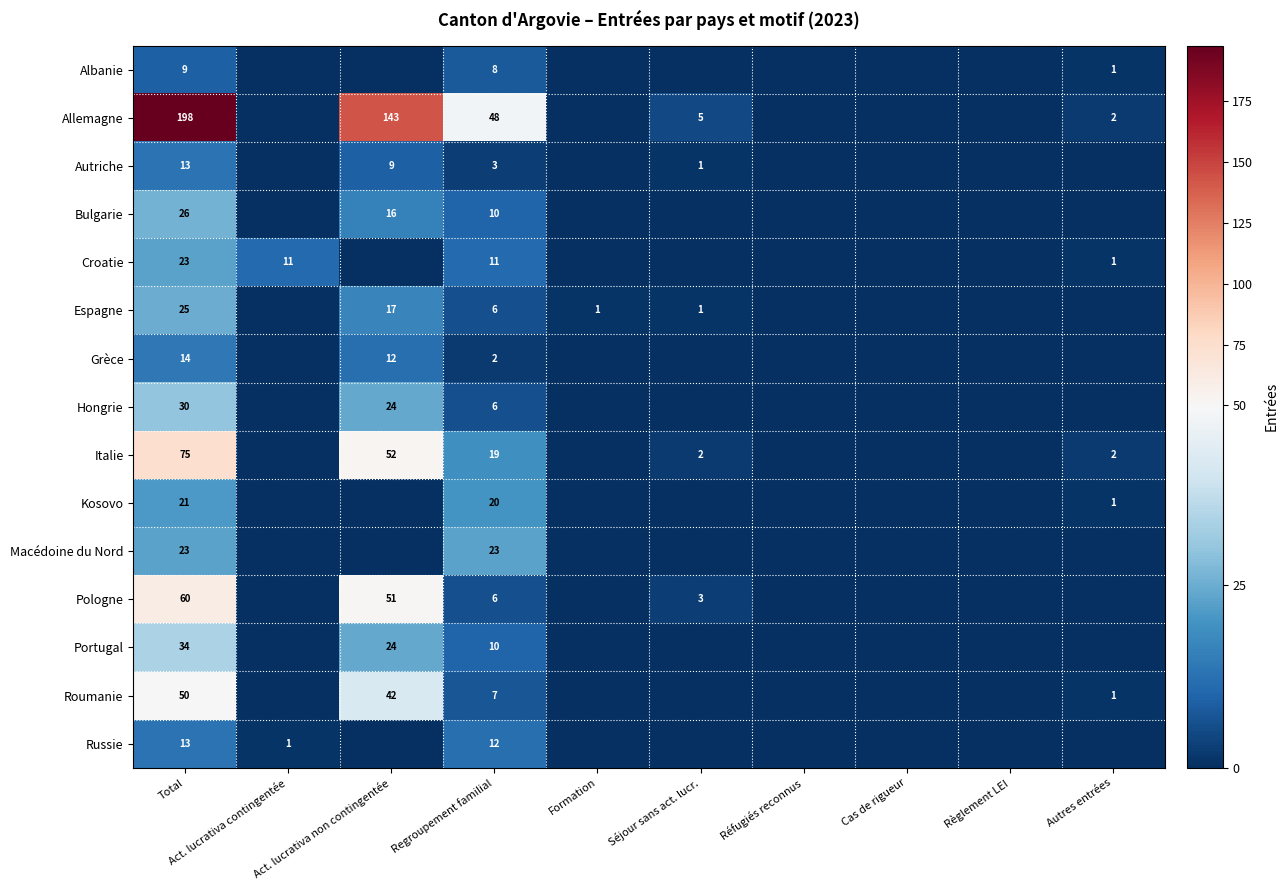

What is the difference between the maximum and minimum values in the Albanie series?

9